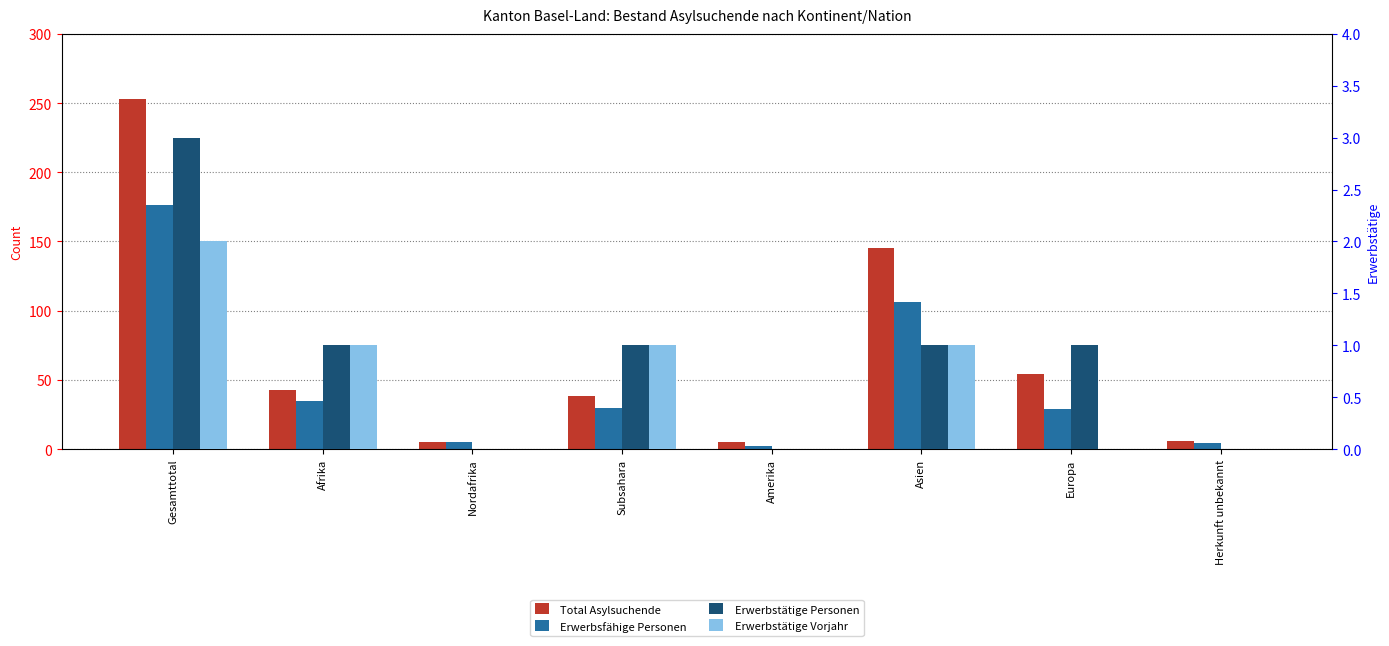

What is the label of the 7th bar from the left?

Europa